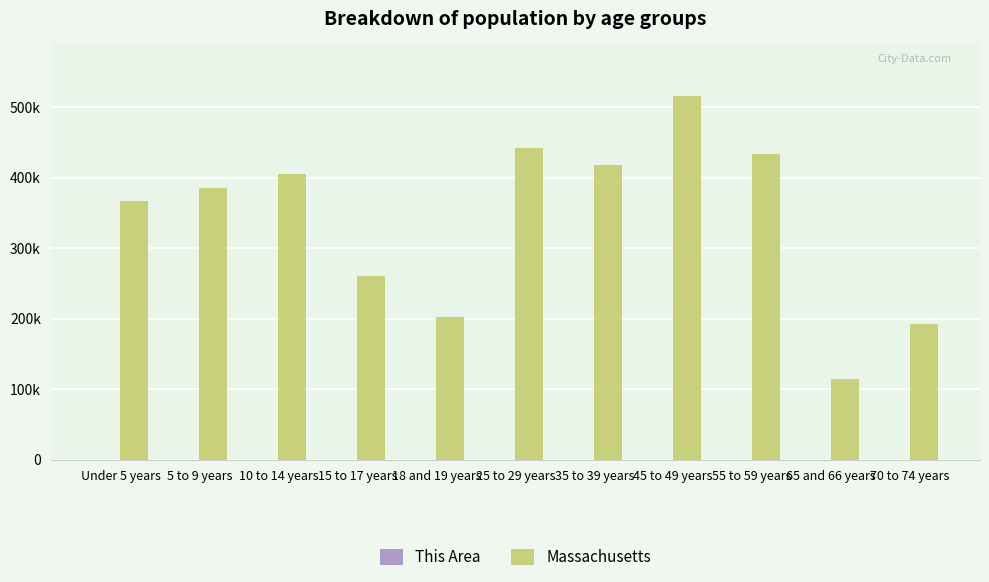

Are the bars horizontal?

No